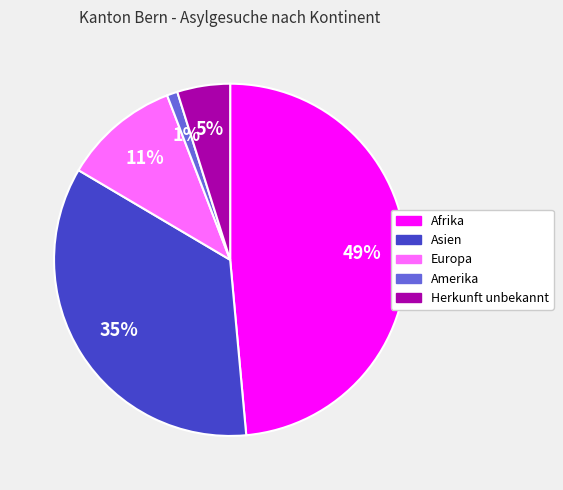

Is there any slice that represents more than half of the pie?

No